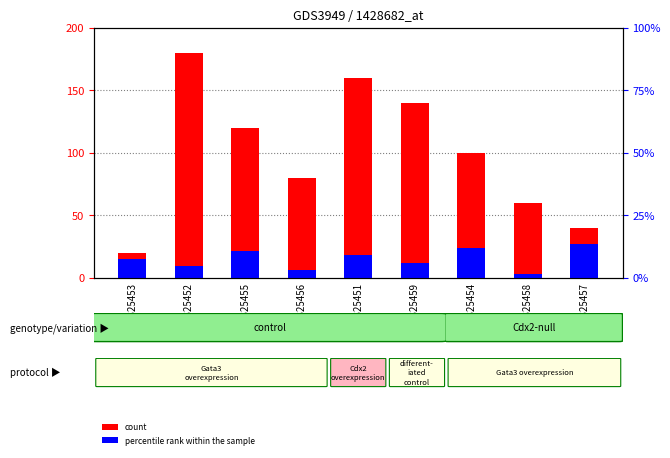

Between GSM325456 and GSM325458, which is larger?

GSM325456